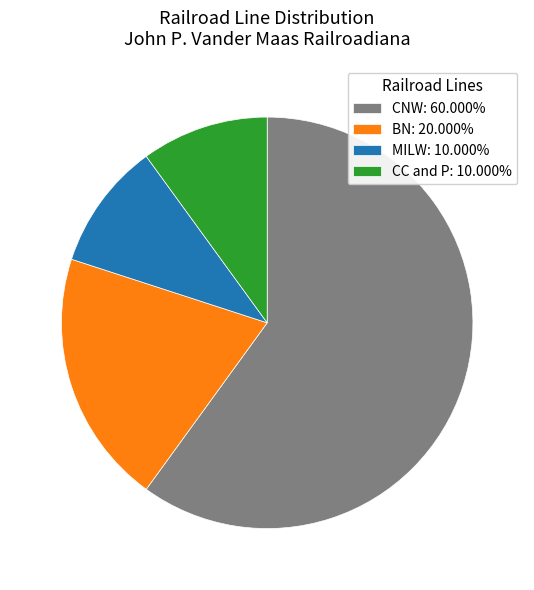

Approximately how many times larger is the value at MILW: 10.000% compared to BN: 20.000%?

0.5